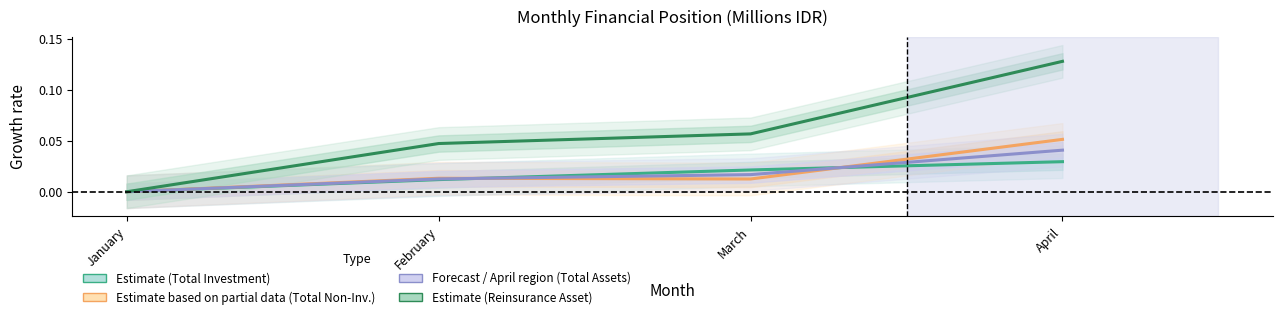

Reading left to right, what are all the values shown in this chart?

Total Investment: January=0.0	February=0.0	March=0.0	April=0.0
Total Non-Investment: January=0.0	February=0.0	March=0.0	April=0.1
Total Assets: January=0.0	February=0.0	March=0.0	April=0.0
Reinsurance Asset: January=0.0	February=0.0	March=0.1	April=0.1